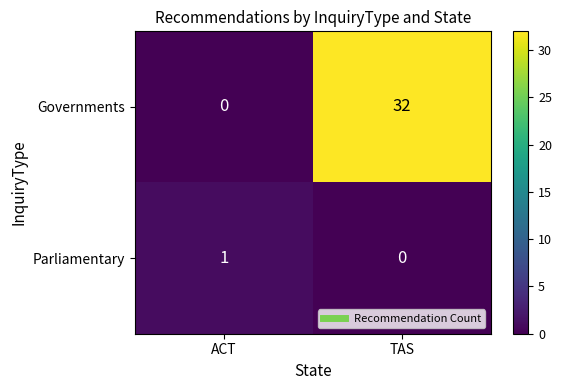

Which series has the widest spread of values?

Governments